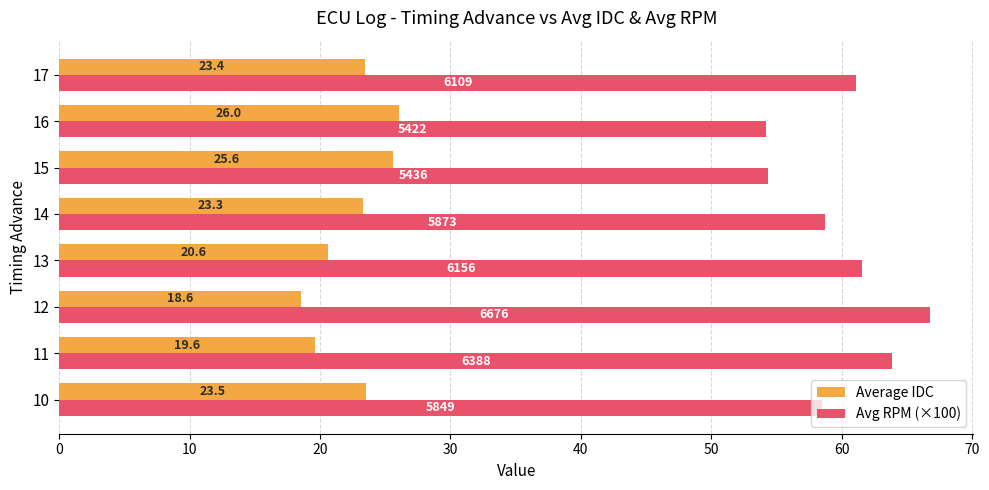

True or false: Average IDC has a value of 10.6 at 10.

False